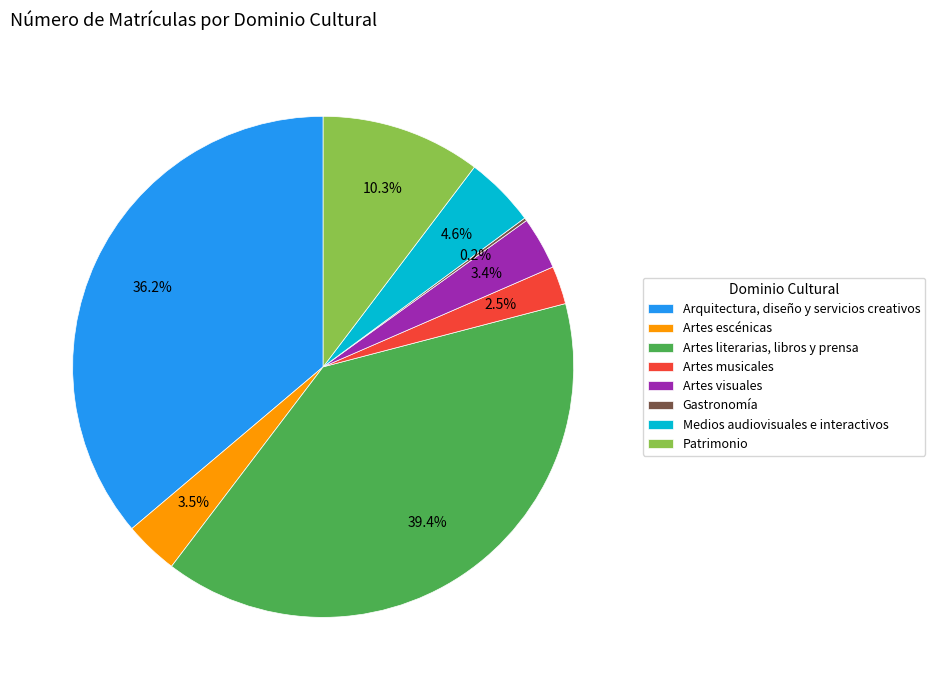

Which slice is the largest?

Artes literarias, libros y prensa